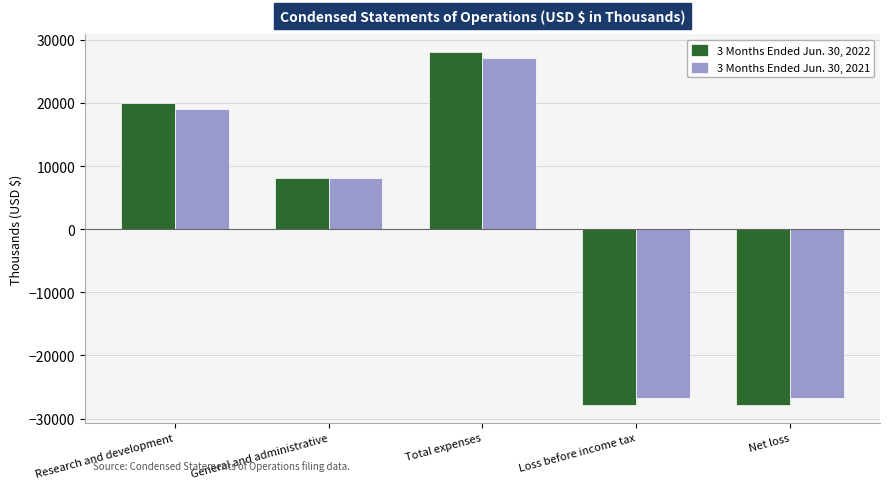

How many negative values does the 3 Months Ended Jun. 30, 2022 series have?

2